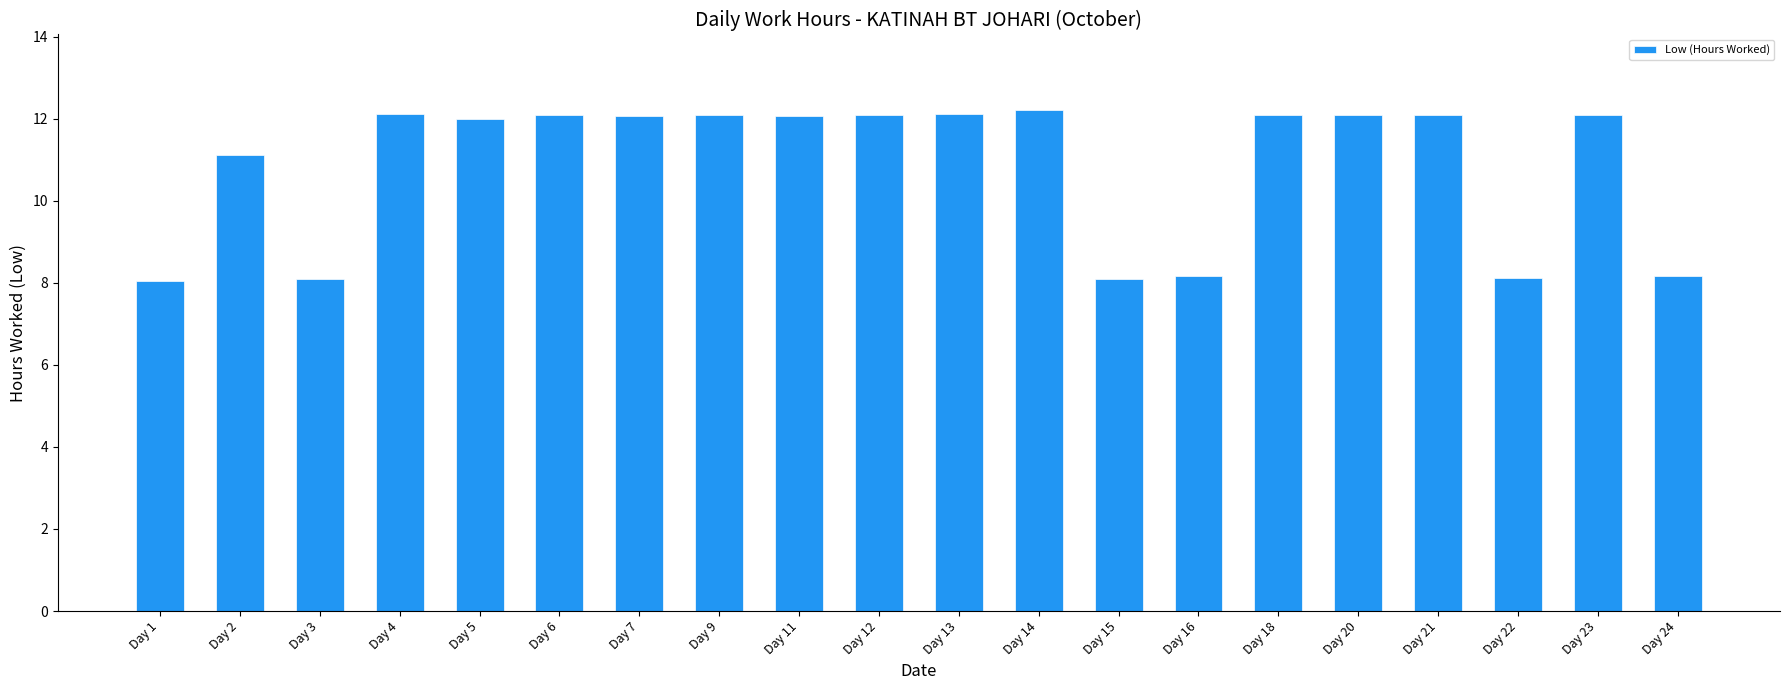

What is the difference between the second highest and minimum values?

4.1